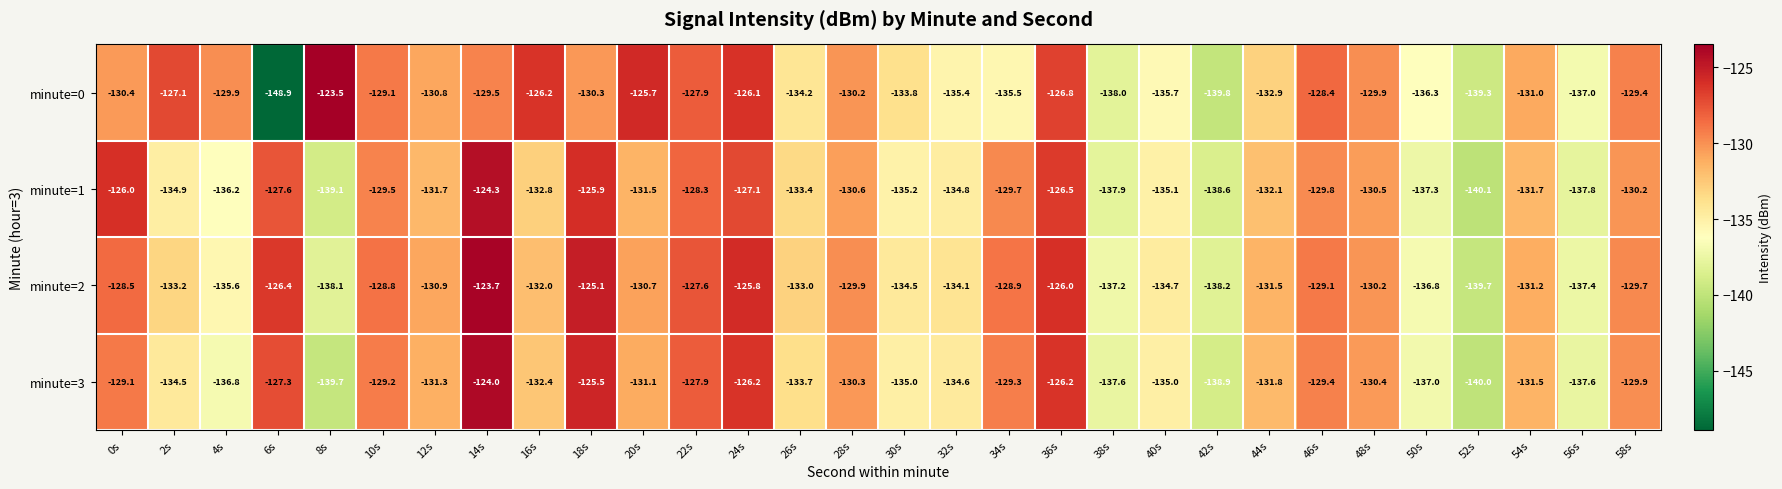

True or false: minute=2 has a value of -130.9 at 12s.

True